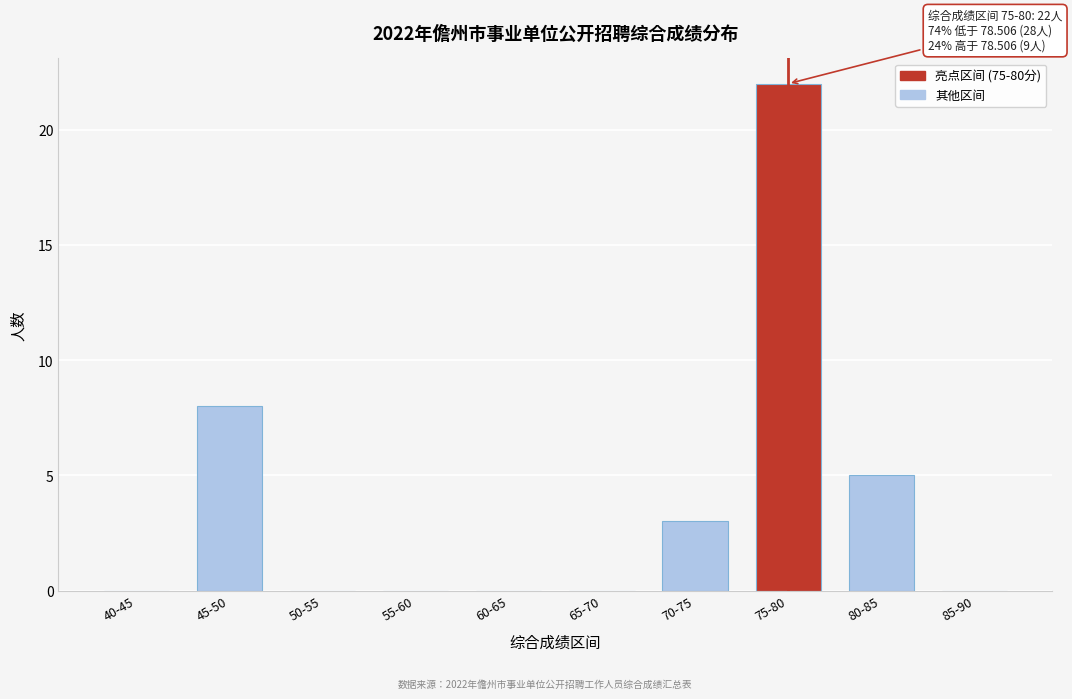

Reading left to right, what are all the values shown in this chart?

40-45=0	45-50=8	50-55=0	55-60=0	60-65=0	65-70=0	70-75=3	75-80=22	80-85=5	85-90=0